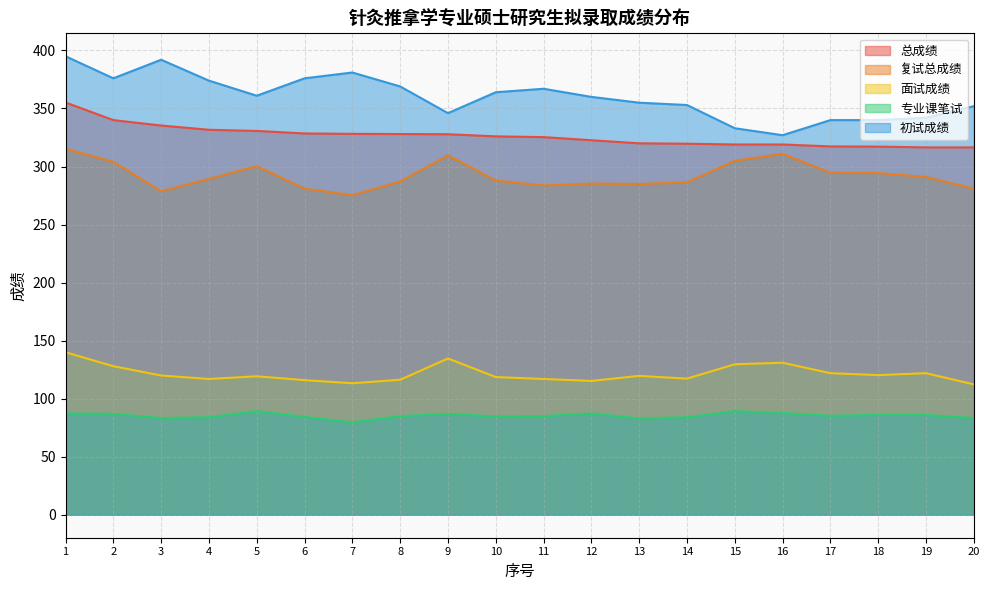

How many values in the 初试成绩 series exceed 361?

9